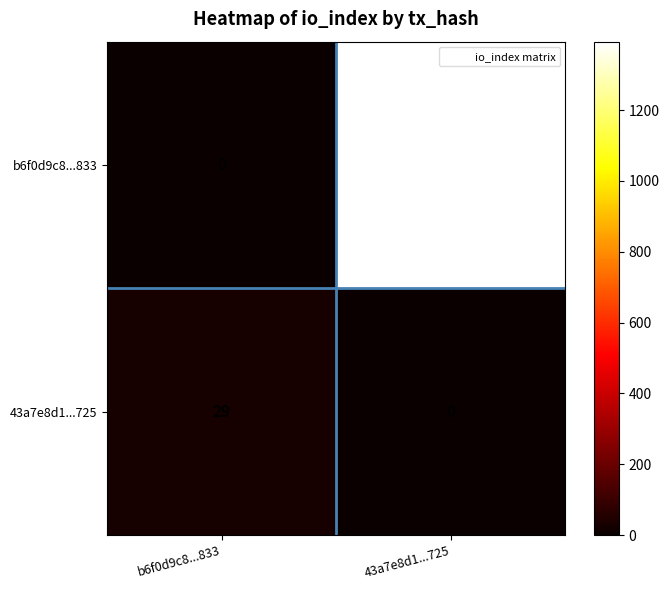

What is the difference between the 43a7e8d1...725 values at b6f0d9c8...833 and 43a7e8d1...725?

29